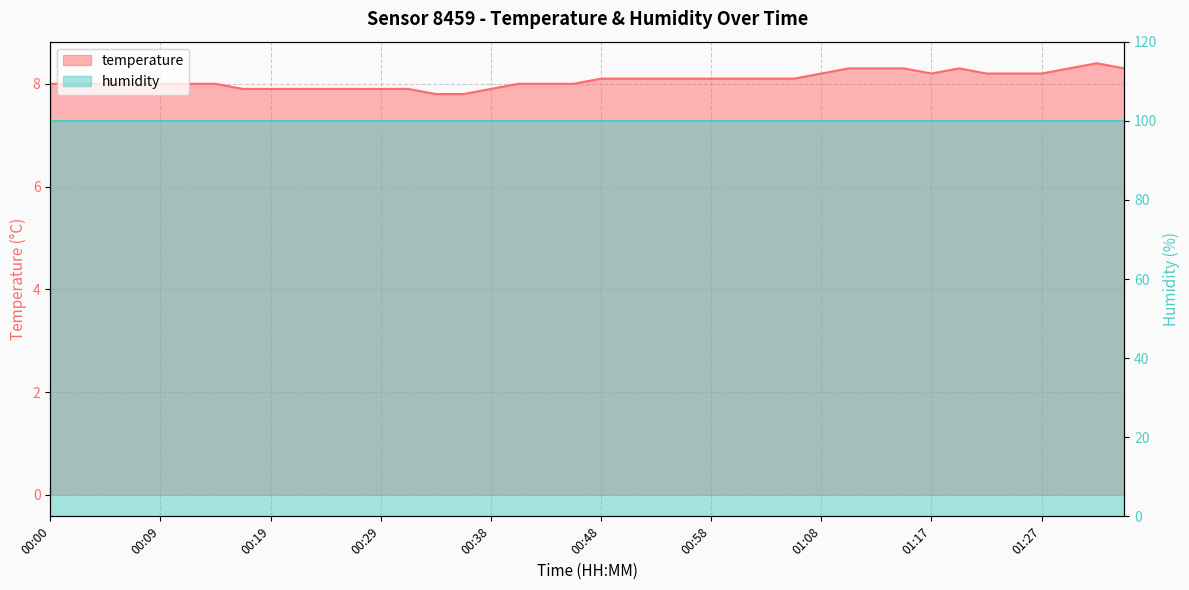

Is it true that the value at 01:20 is 3.6?

False